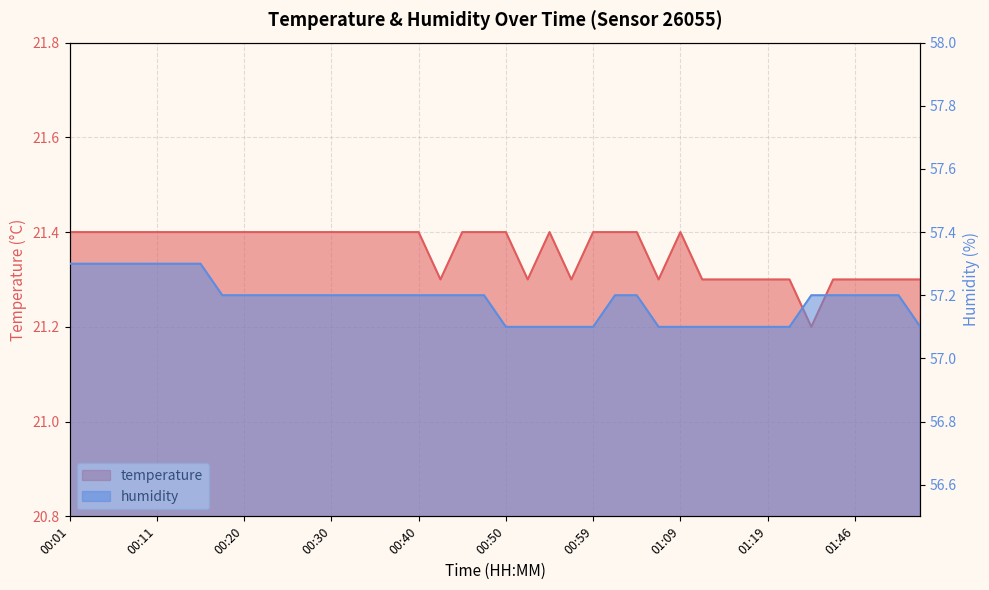

List the series in order of their peak value, highest first.

humidity, temperature